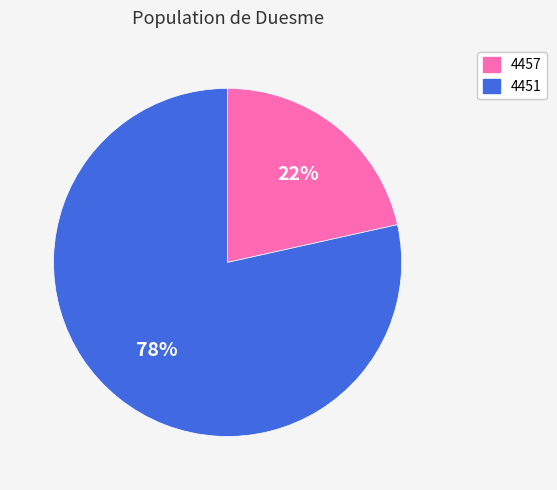

What is the majority slice?

4451